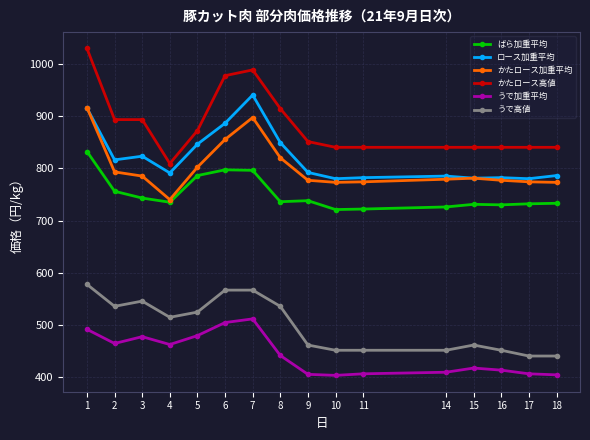

Is this an area chart (filled region under the line)?

No